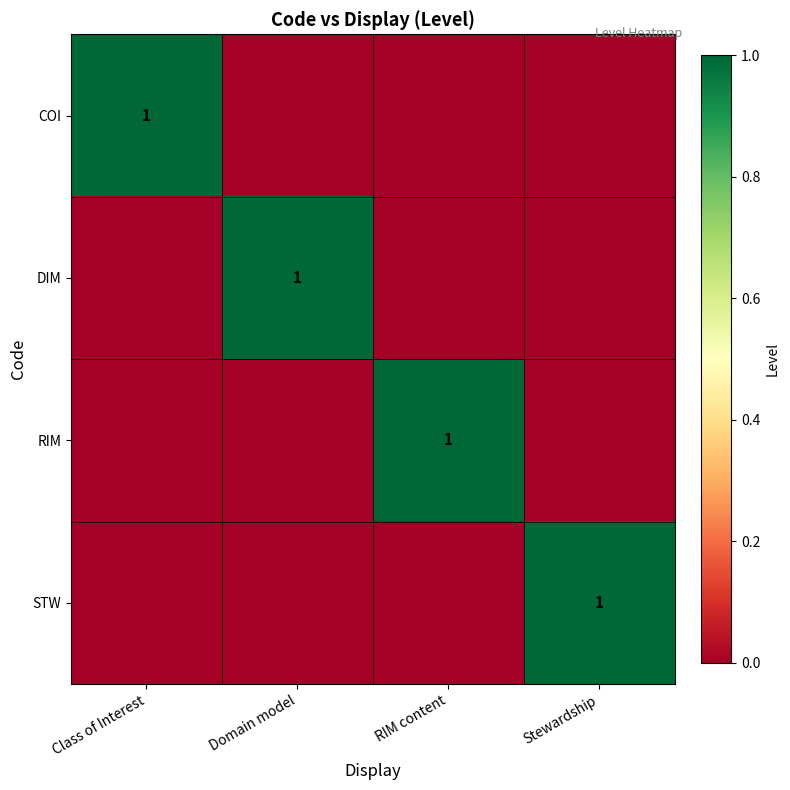

Is it true that DIM equals 0 at Domain model?

False